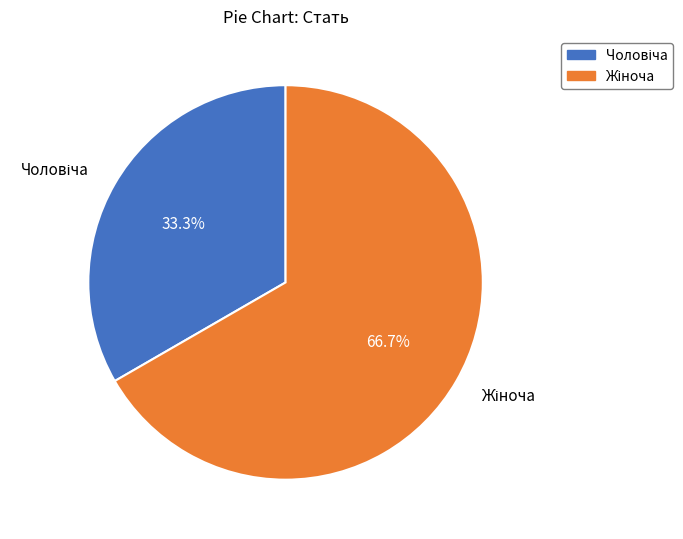

Is there any slice that represents more than half of the pie?

Yes